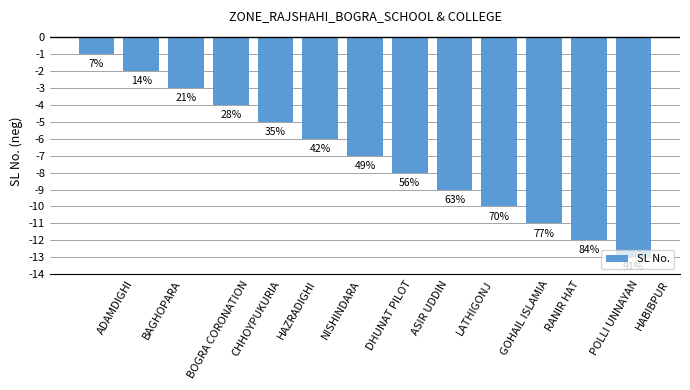

List the labels in order of value, smallest first.

HABIBPUR, POLLI UNNAYAN, RANIR HAT, GOHAIL ISLAMIA, LATHIGONJ, ASIR UDDIN, DHUNAT PILOT, NISHINDARA, HAZRADIGHI, CHHOYPUKURIA, BOGRA CORONATION, BAGHOPARA, ADAMDIGHI